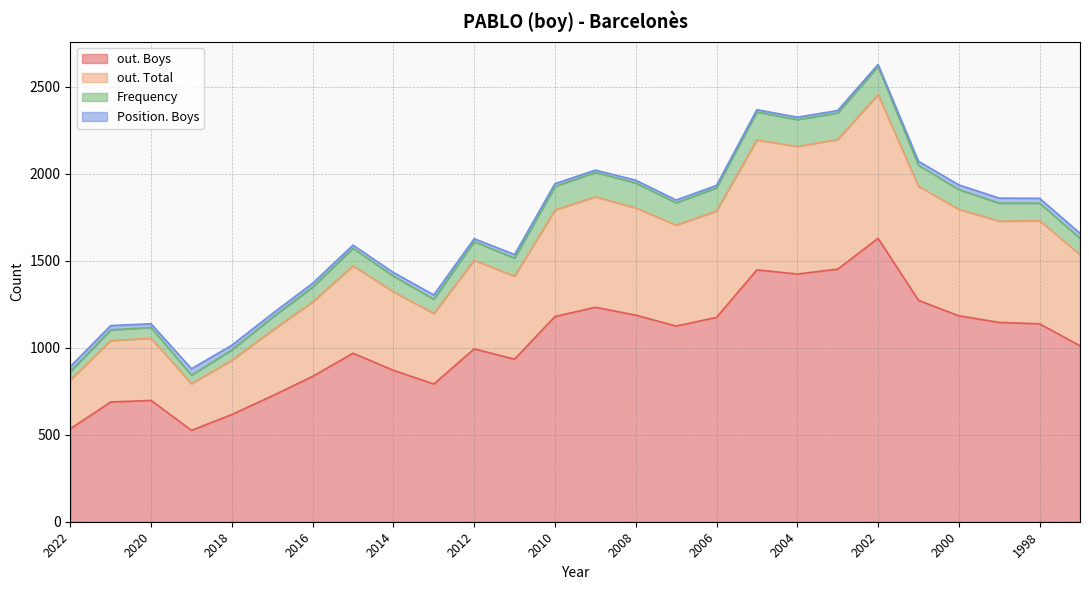

Which label corresponds to the smallest value in the chart?

2019